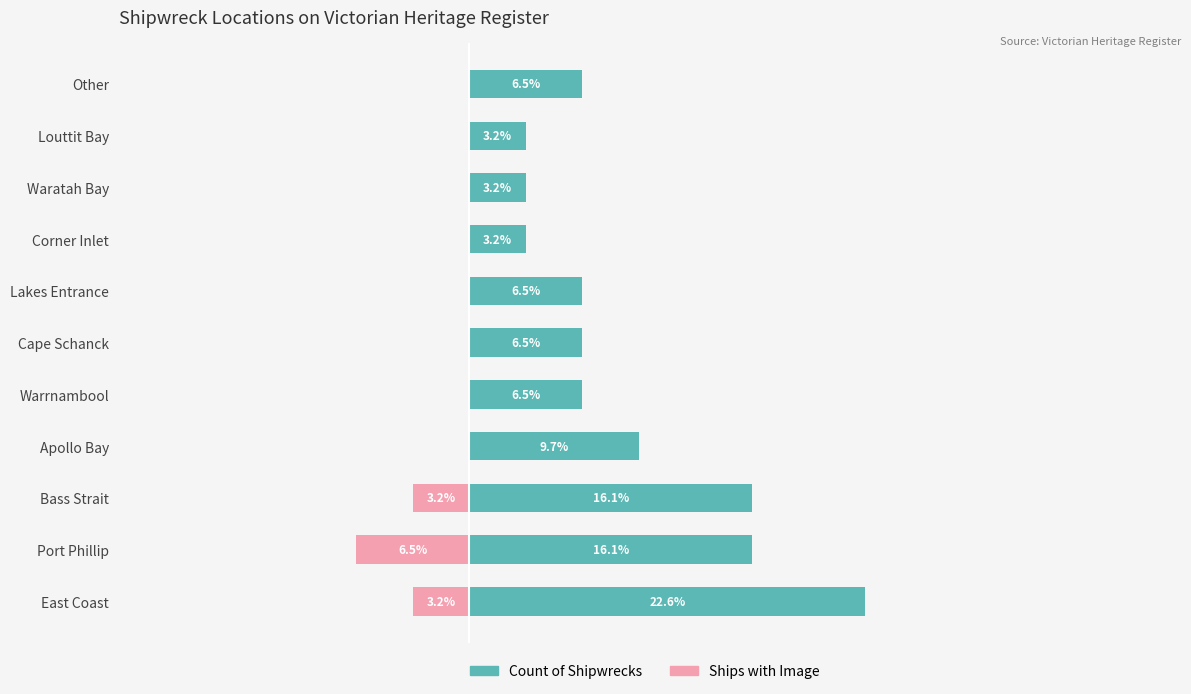

Does the chart contain stacked bars?

No